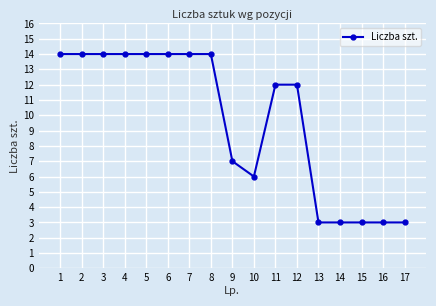

What is the difference between the maximum and minimum values?

11